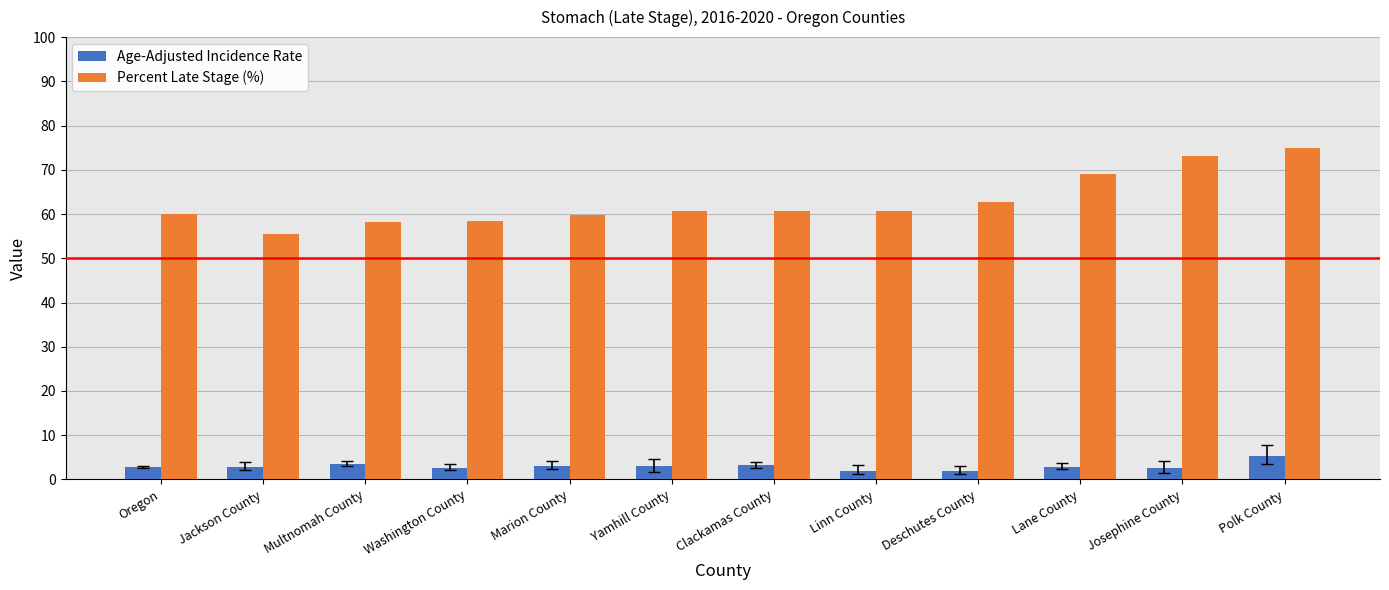

What is the minimum value shown in the chart?

2.0